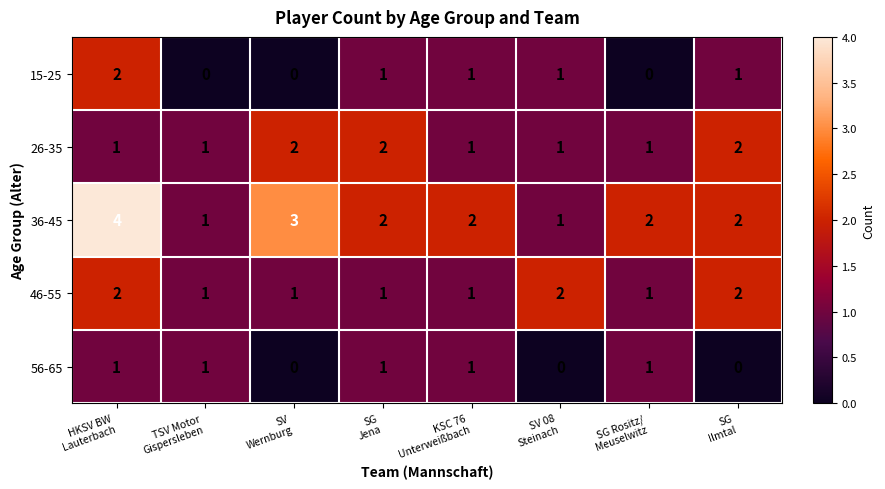

What is the sum of all 46-55 values?

11